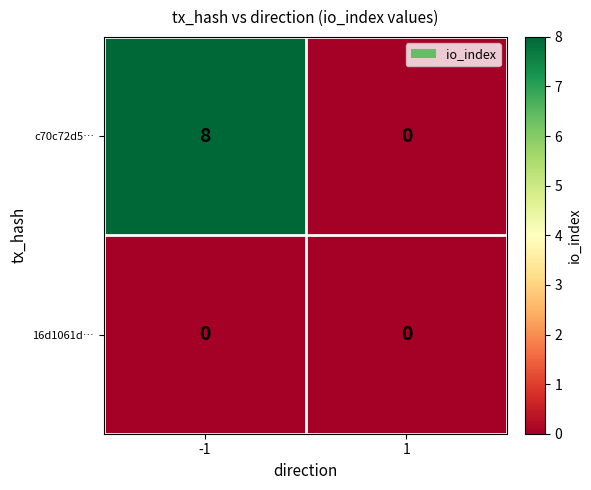

What is the total value across all series at -1?

8